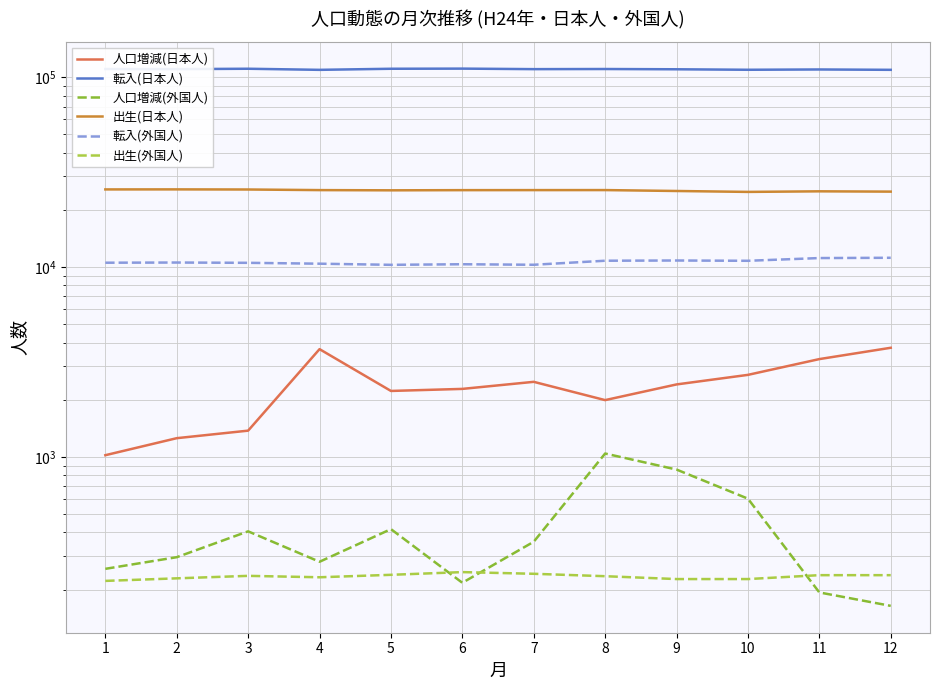

How many lines are shown in the chart?

6